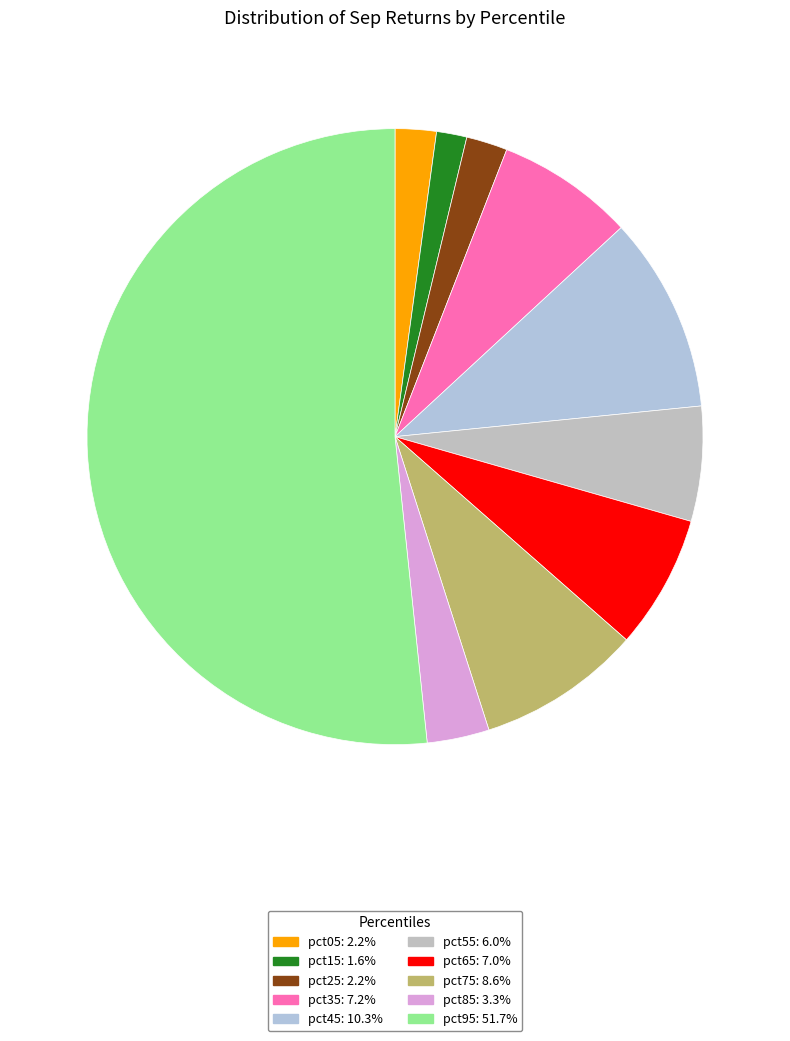

How many segments does this pie chart have?

10